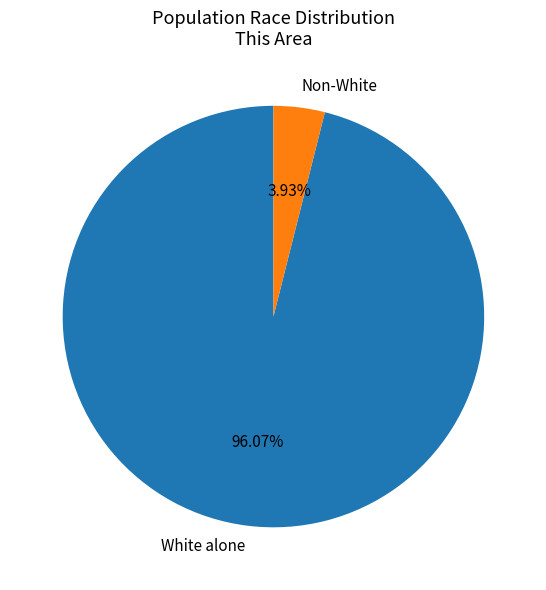

Which has a higher value, White alone or Non-White?

White alone